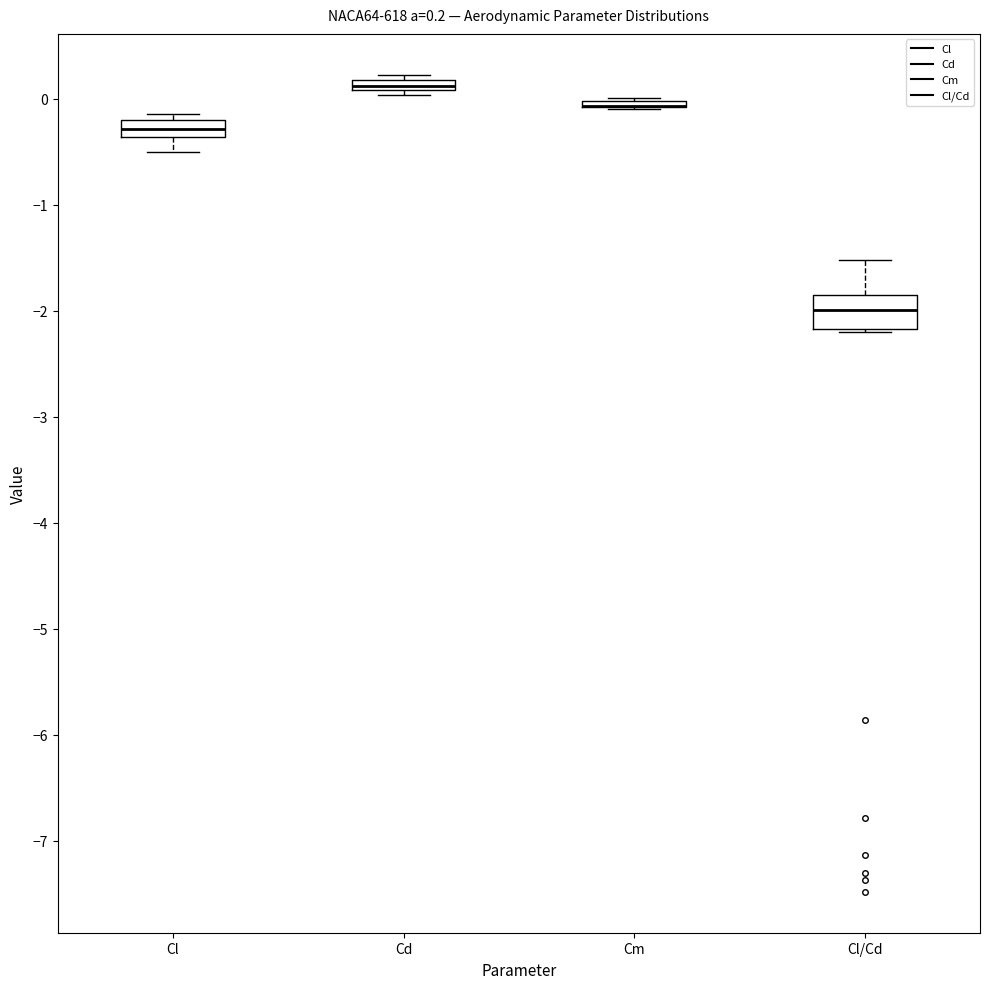

Which box is the tallest, from its lower edge to its upper edge?

Cl/Cd